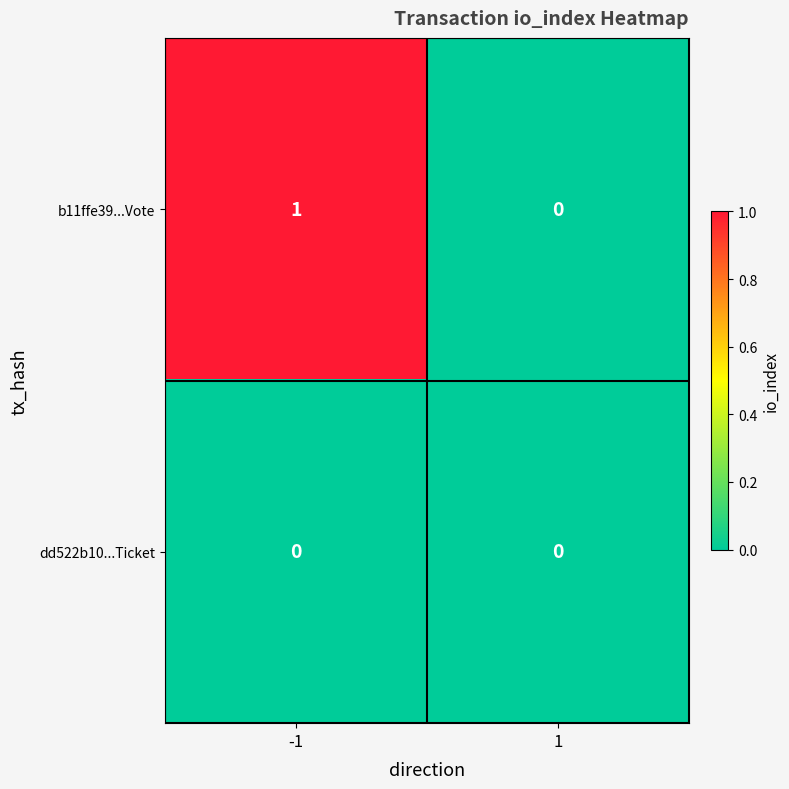

At which category is the sum across all series the highest?

-1